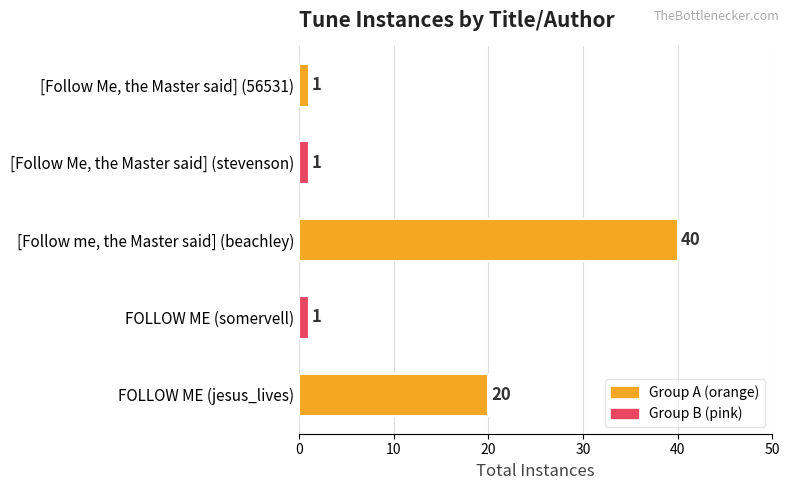

How many values are between 1 and 20?

4